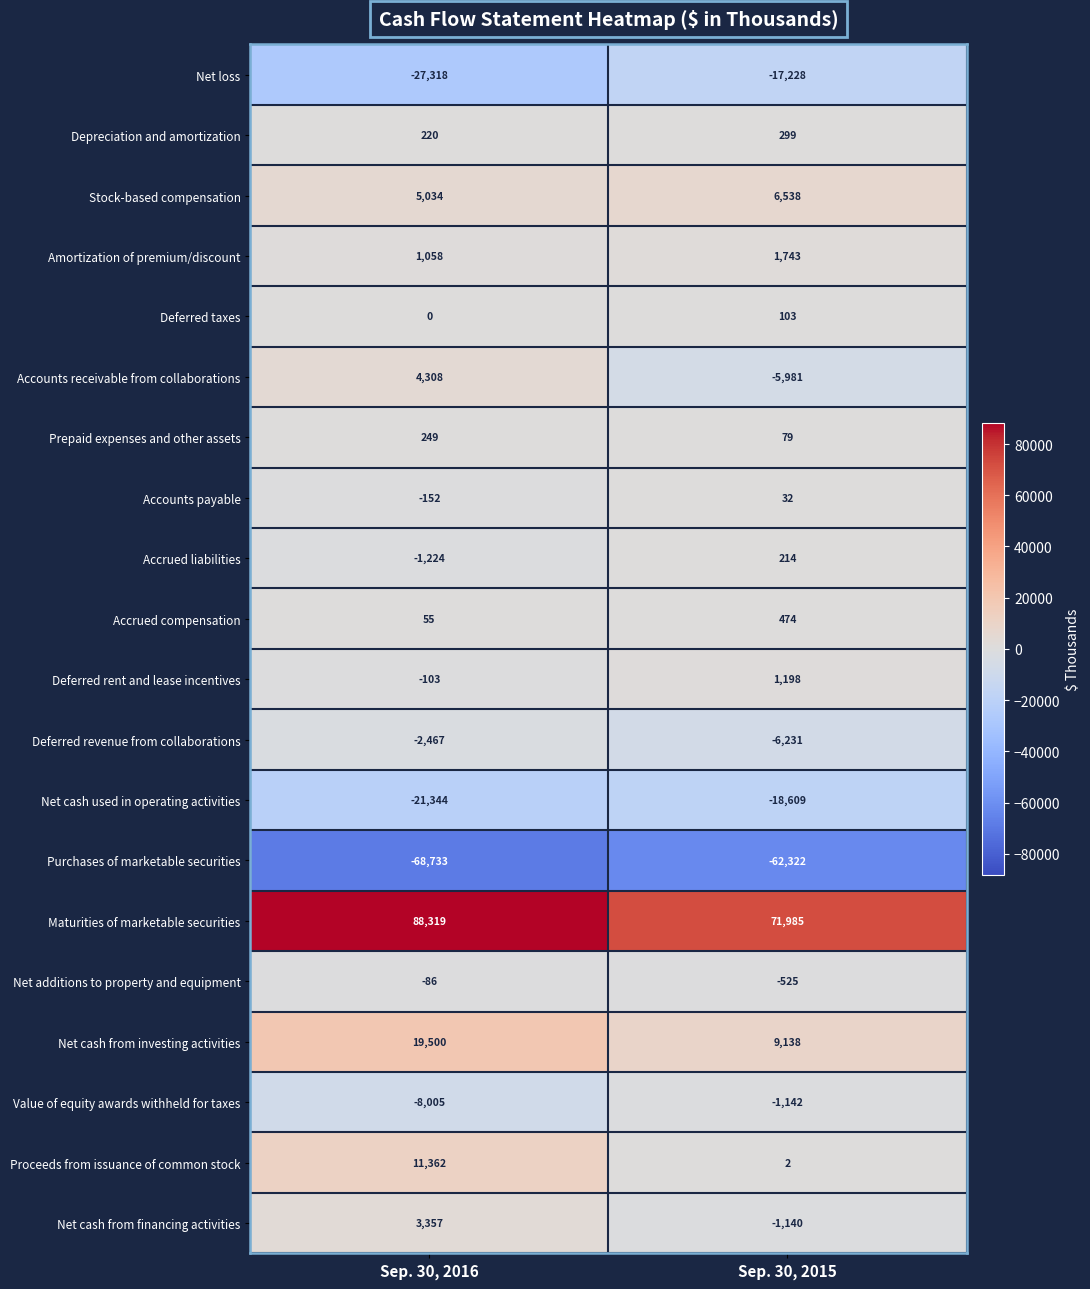

Count the number of categories in the chart.

2